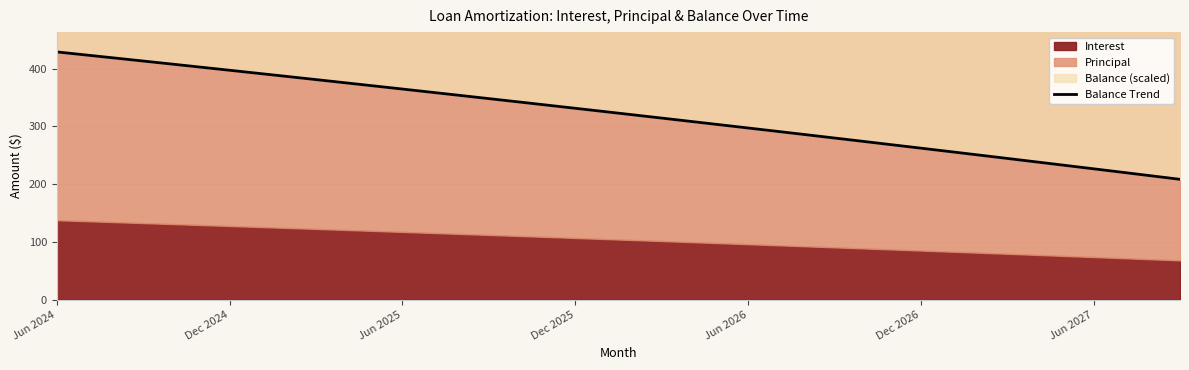

Which has a higher value, 35 or 33?

33